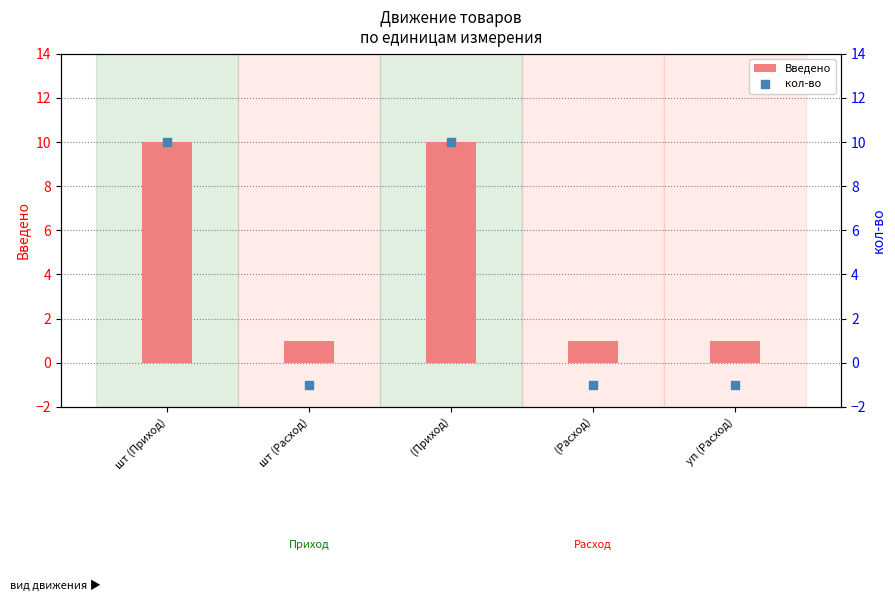

Which series has the largest Y range (max minus min)?

кол-во